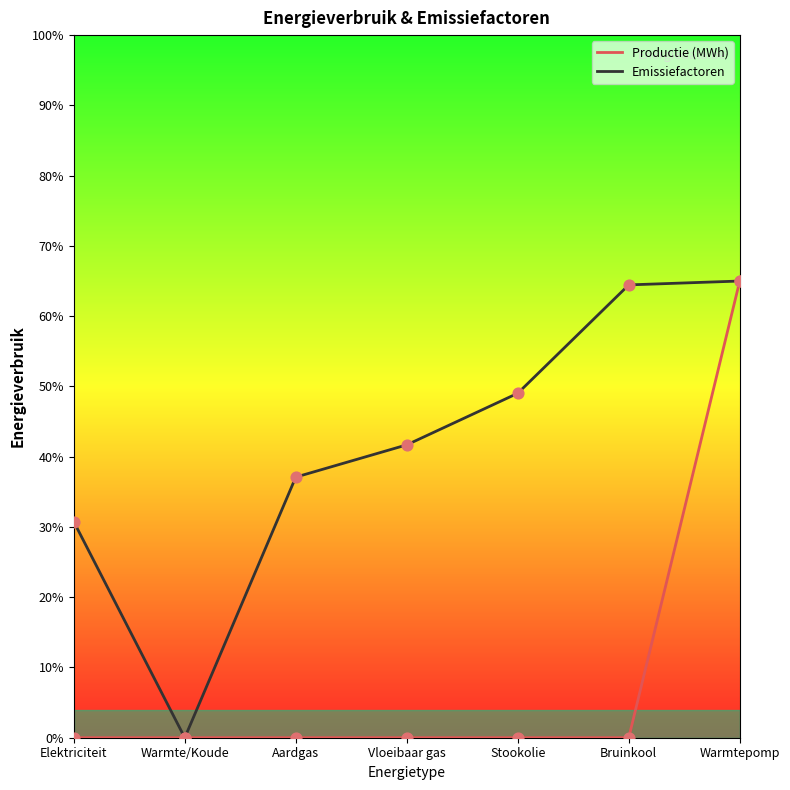

What is the total value across all series at Stookolie?

49.0